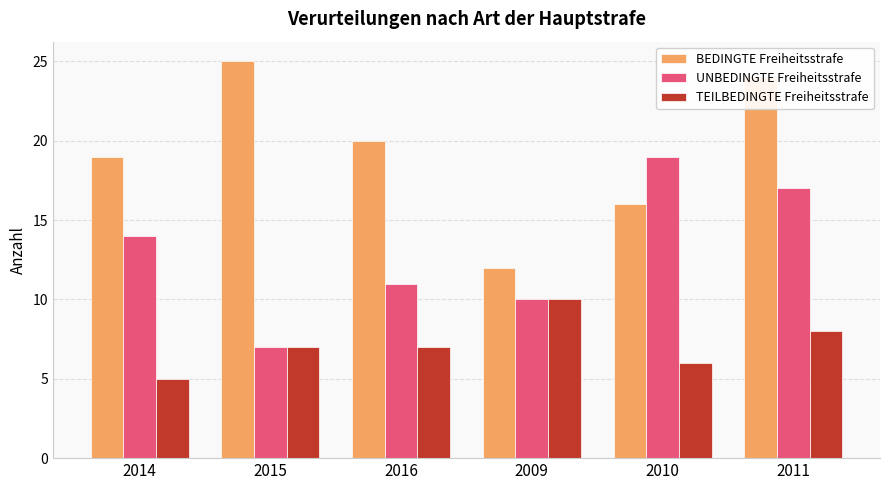

Reading left to right, what are all the values shown in this chart?

BEDINGTE Freiheitsstrafe: 2014=19	2015=25	2016=20	2009=12	2010=16	2011=24
UNBEDINGTE Freiheitsstrafe: 2014=14	2015=7	2016=11	2009=10	2010=19	2011=17
TEILBEDINGTE Freiheitsstrafe: 2014=5	2015=7	2016=7	2009=10	2010=6	2011=8